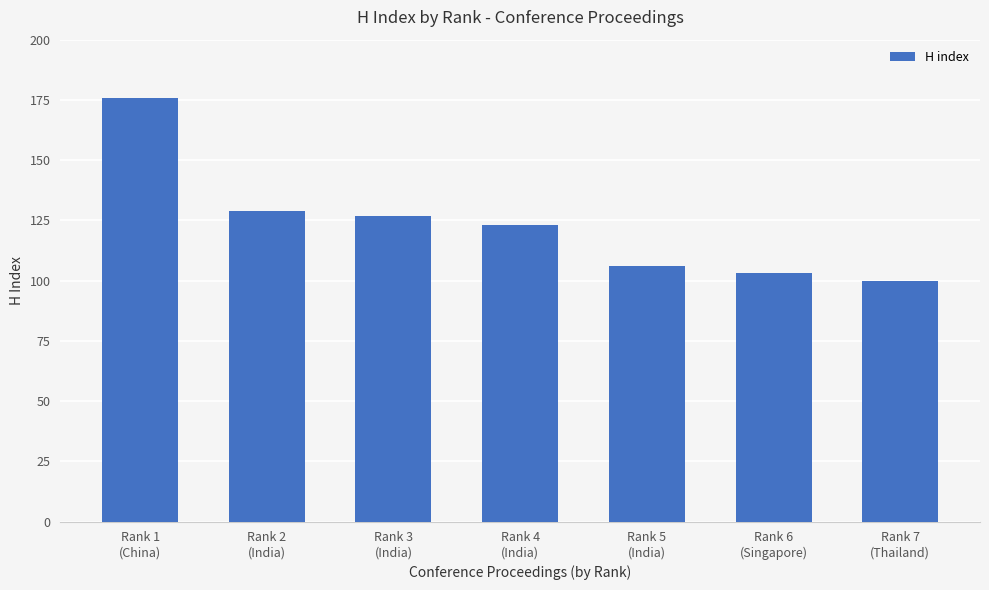

Which has a higher value, Rank 5
(India) or Rank 2
(India)?

Rank 2
(India)